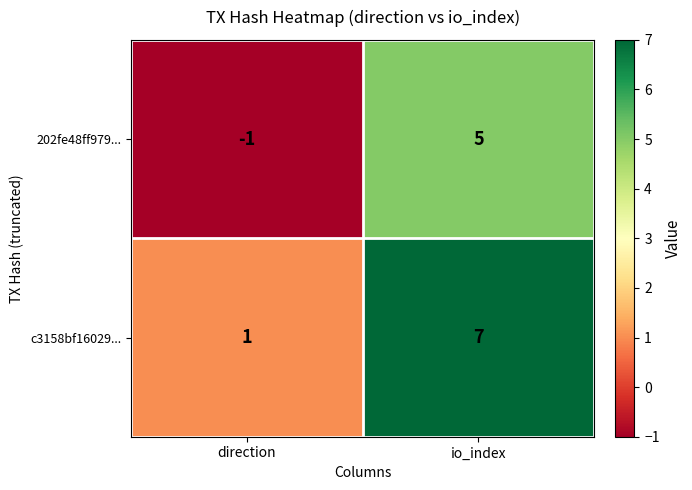

At which category is the sum across all series the highest?

io_index